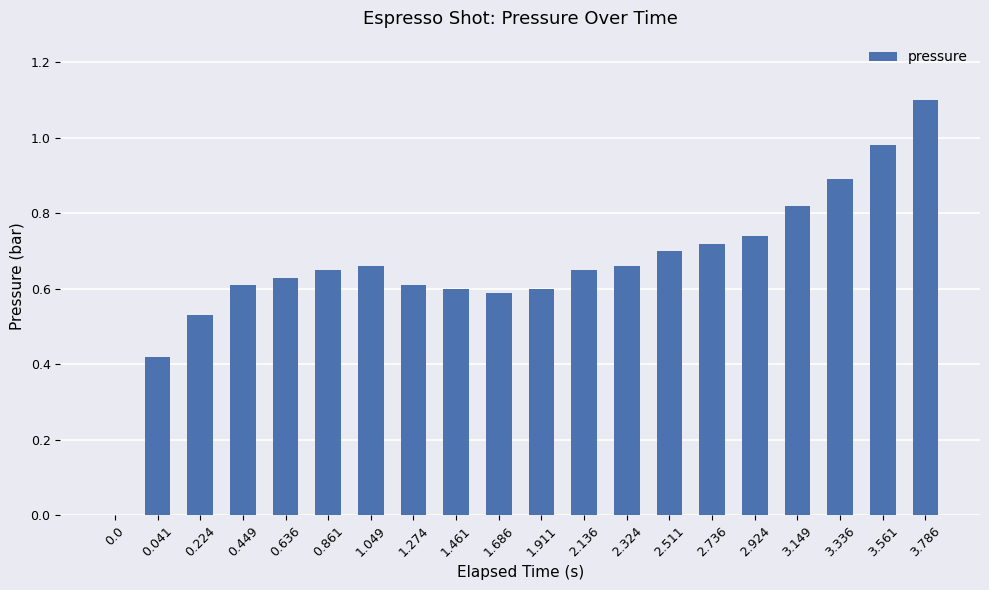

The value at 0.636 is 0.6. True or false?

True